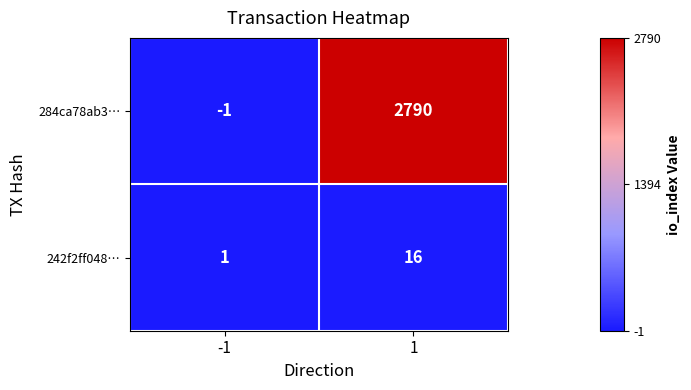

Rank the series by their average value, from highest to lowest.

284ca78ab3…, 242f2ff048…